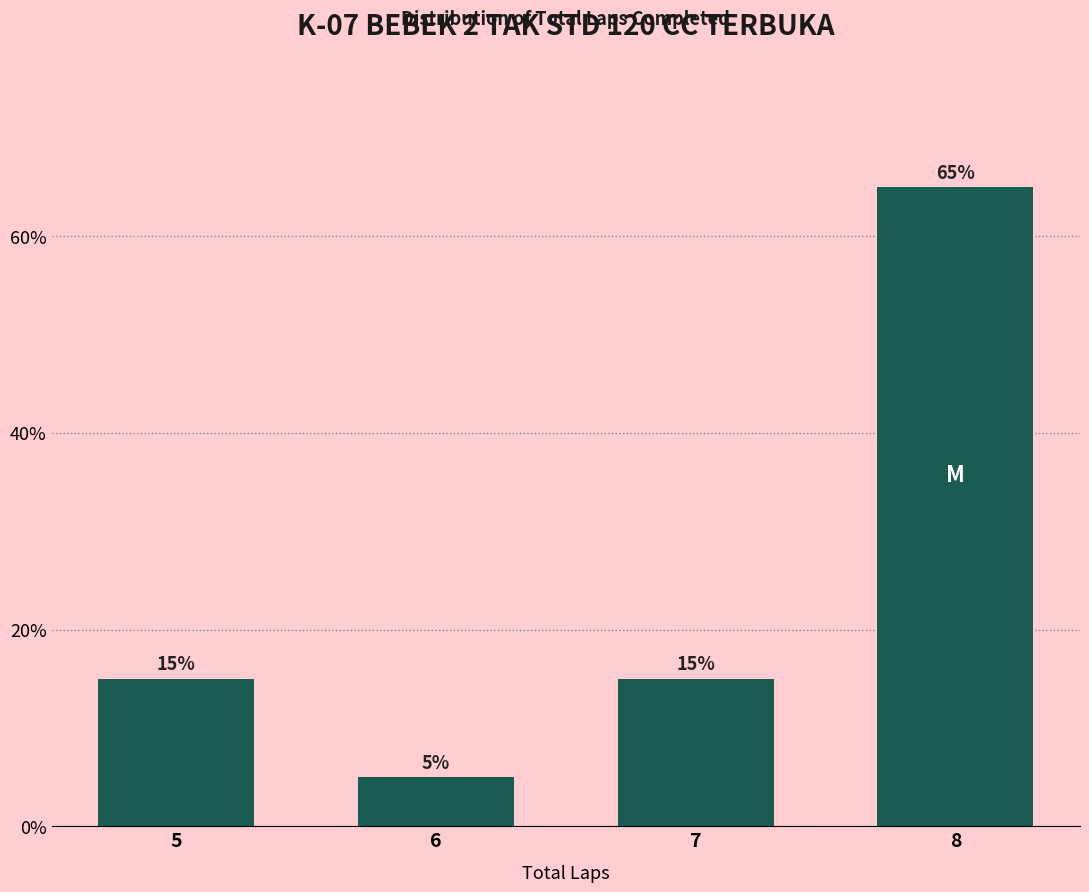

Reading right to left, what are all the values shown in this chart?

8=65	7=15	6=5	5=15